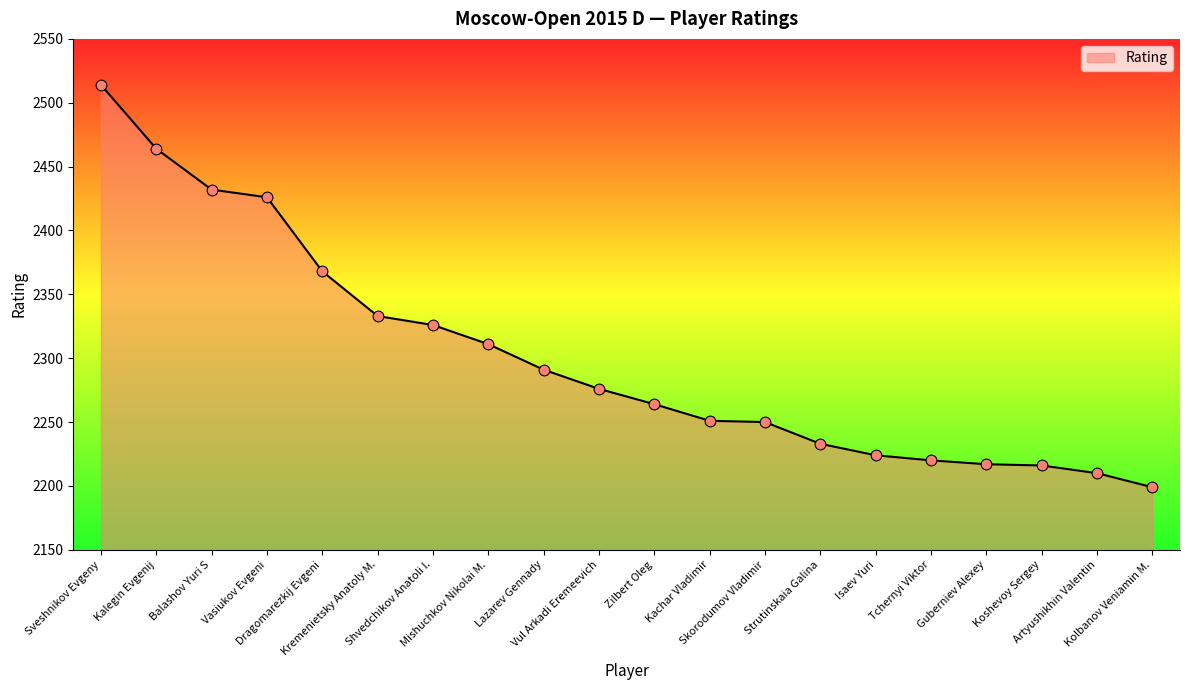

Which has a higher value, Vasiukov Evgeni or Vul Arkadi Eremeevich?

Vasiukov Evgeni